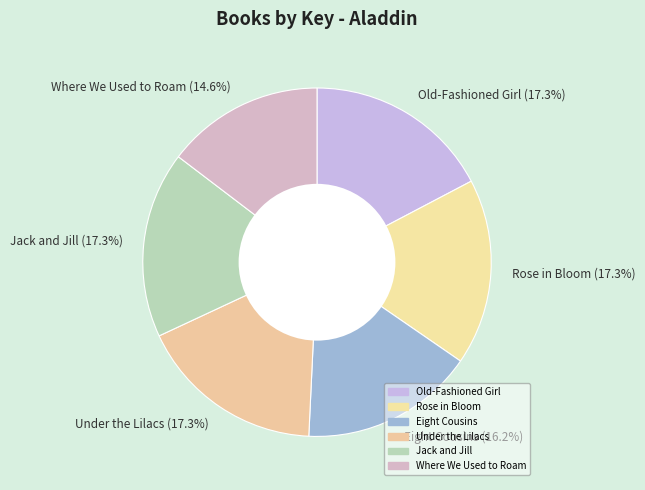

What is the ratio of the value at Jack and Jill (17.3%) to the value at Old-Fashioned Girl (17.3%)?

1.0